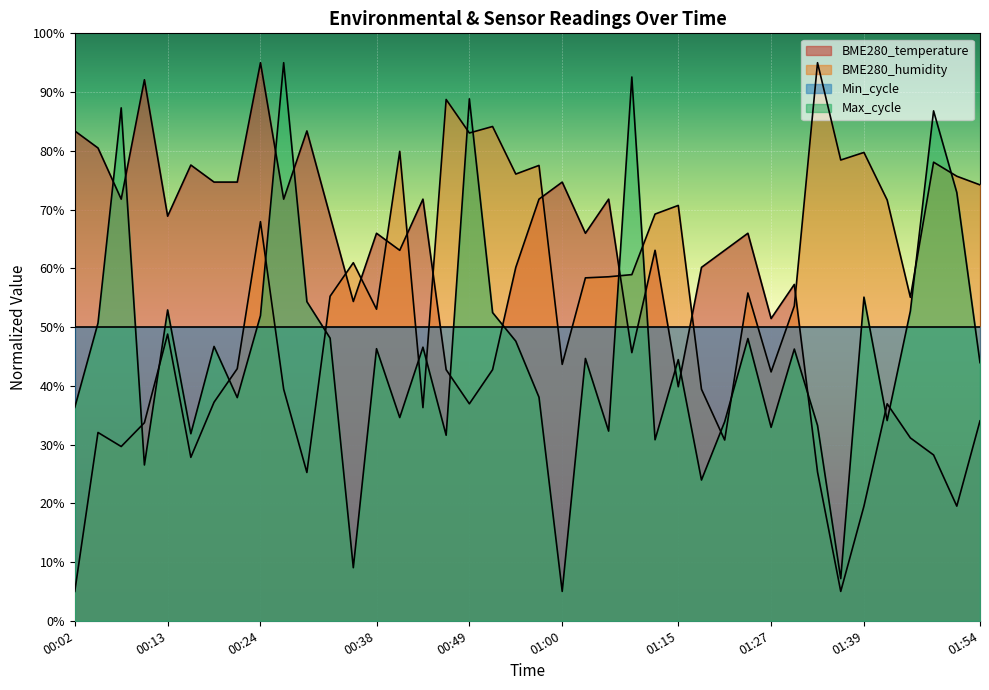

Where is the first local maximum for Max_cycle?

00:08